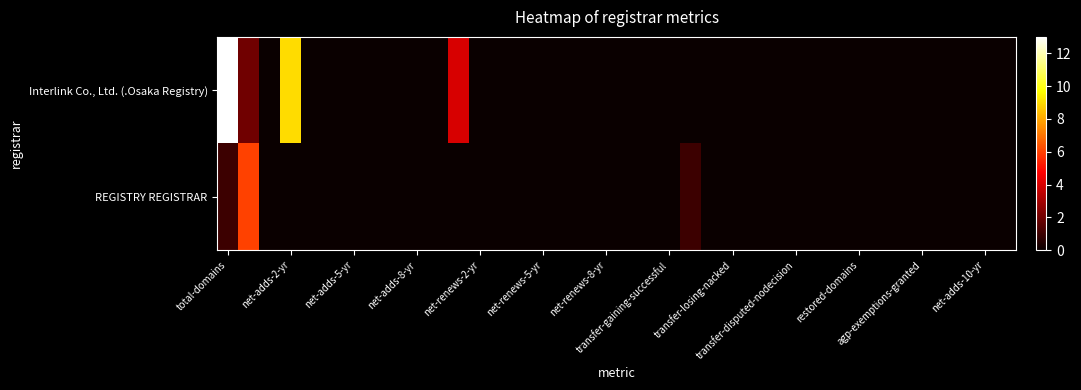

Which series has the widest spread of values?

Interlink Co., Ltd. (.Osaka Registry)